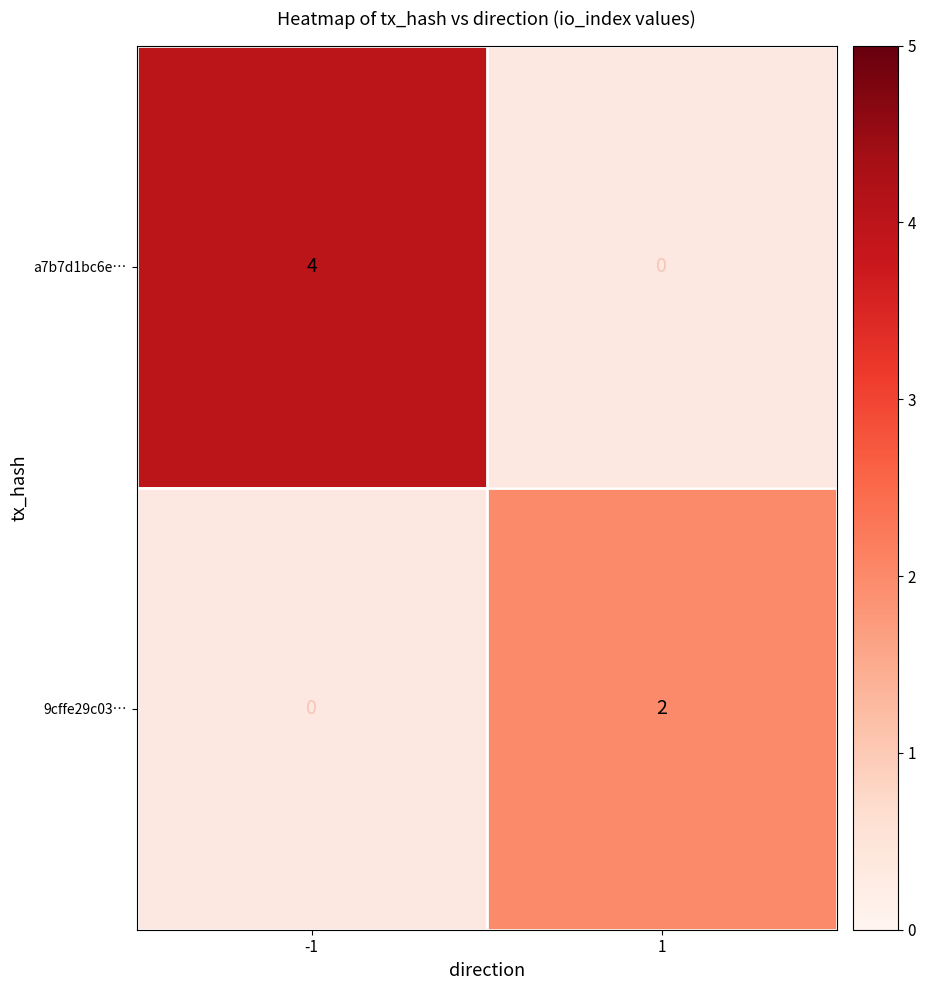

The value of a7b7d1bc6e… at -1 is 2. True or false?

False